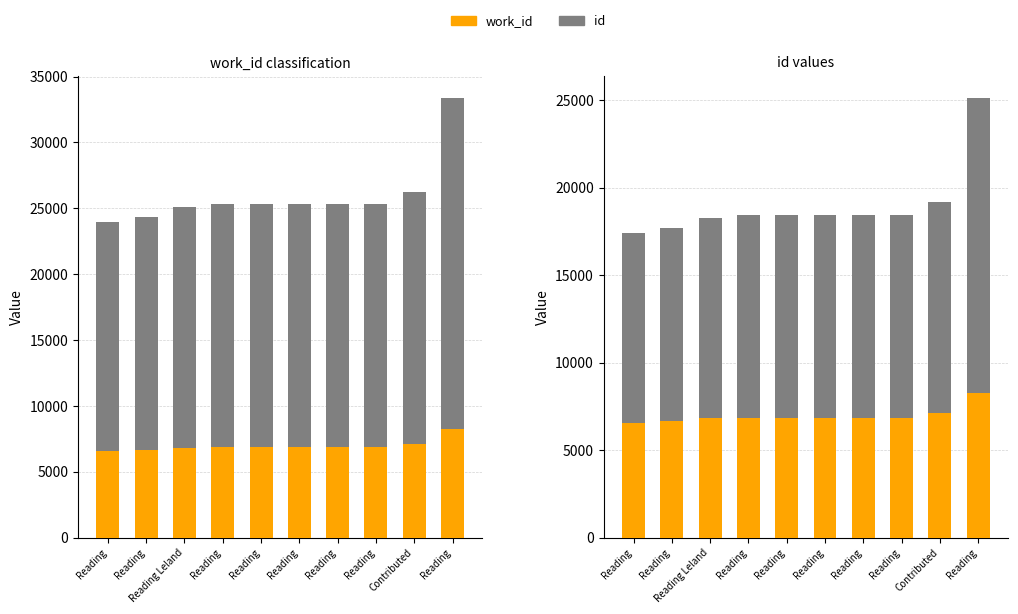

What is the value of the work_id bar at the 2nd from the left?

6561